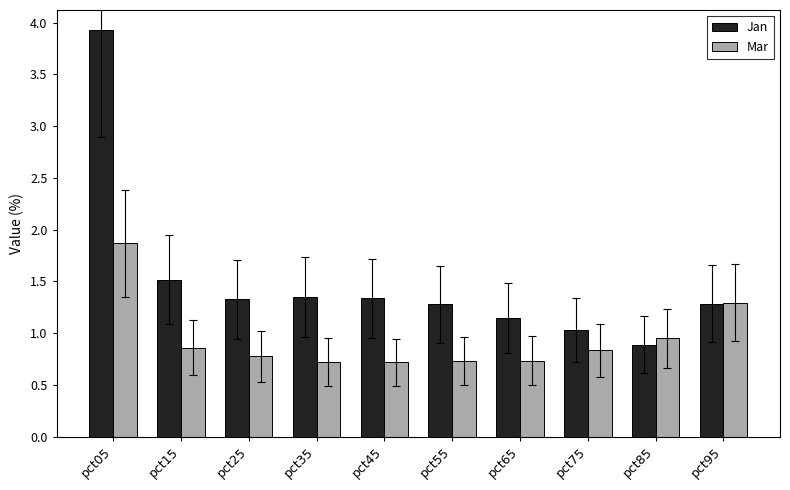

Between pct85 and pct95, which series saw the biggest shift?

Jan